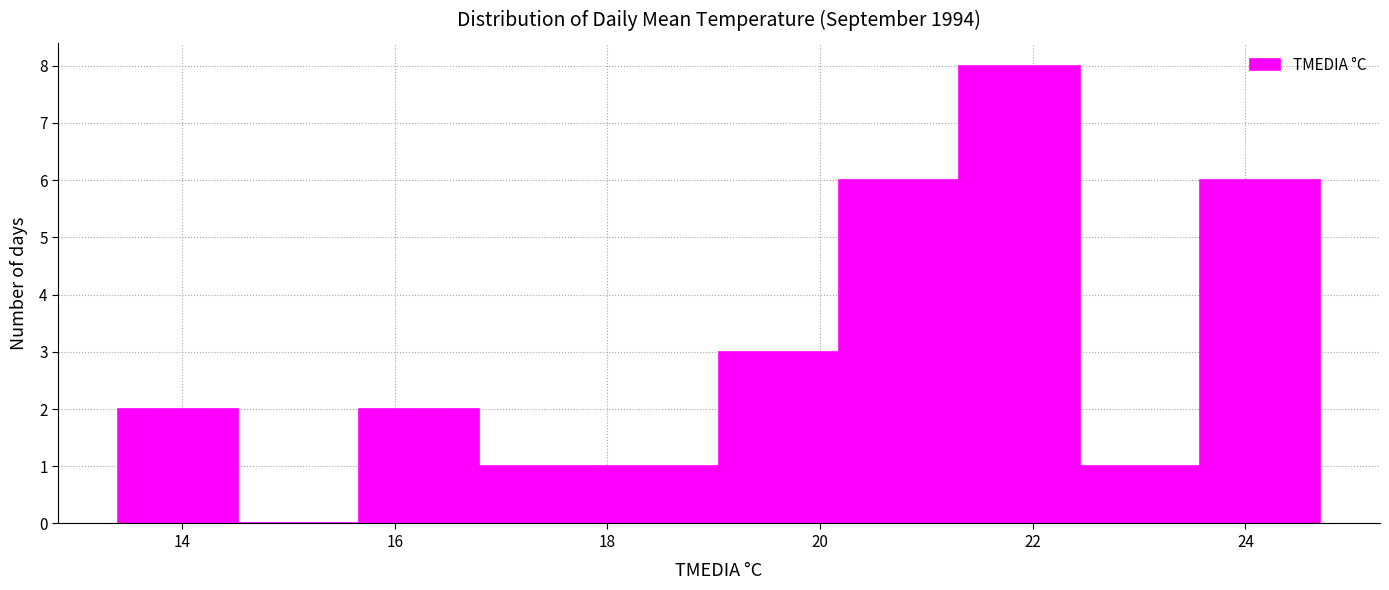

Reading left to right, transcribe this chart: for each bar, give the range it covers on the x-axis and its height. Neither the bar edges nor the heights are printed on the chart, so give them approximately, as read against the axes.

13.4 to 14.6: 2
14.6 to 15.6: 0
15.6 to 16.8: 2
16.8 to 18.0: 1
18.0 to 19.0: 1
19.0 to 20.2: 3
20.2 to 21.4: 6
21.4 to 22.4: 8
22.4 to 23.6: 1
23.6 to 24.8: 6